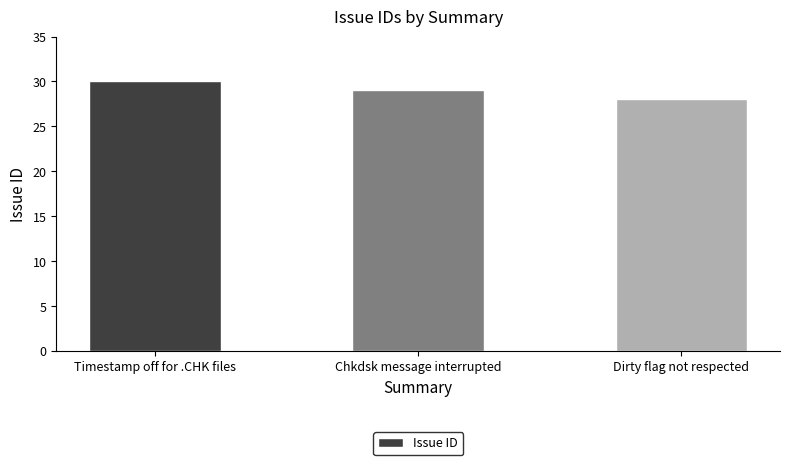

True or false: the data shows 30 at Timestamp off for .CHK files.

True